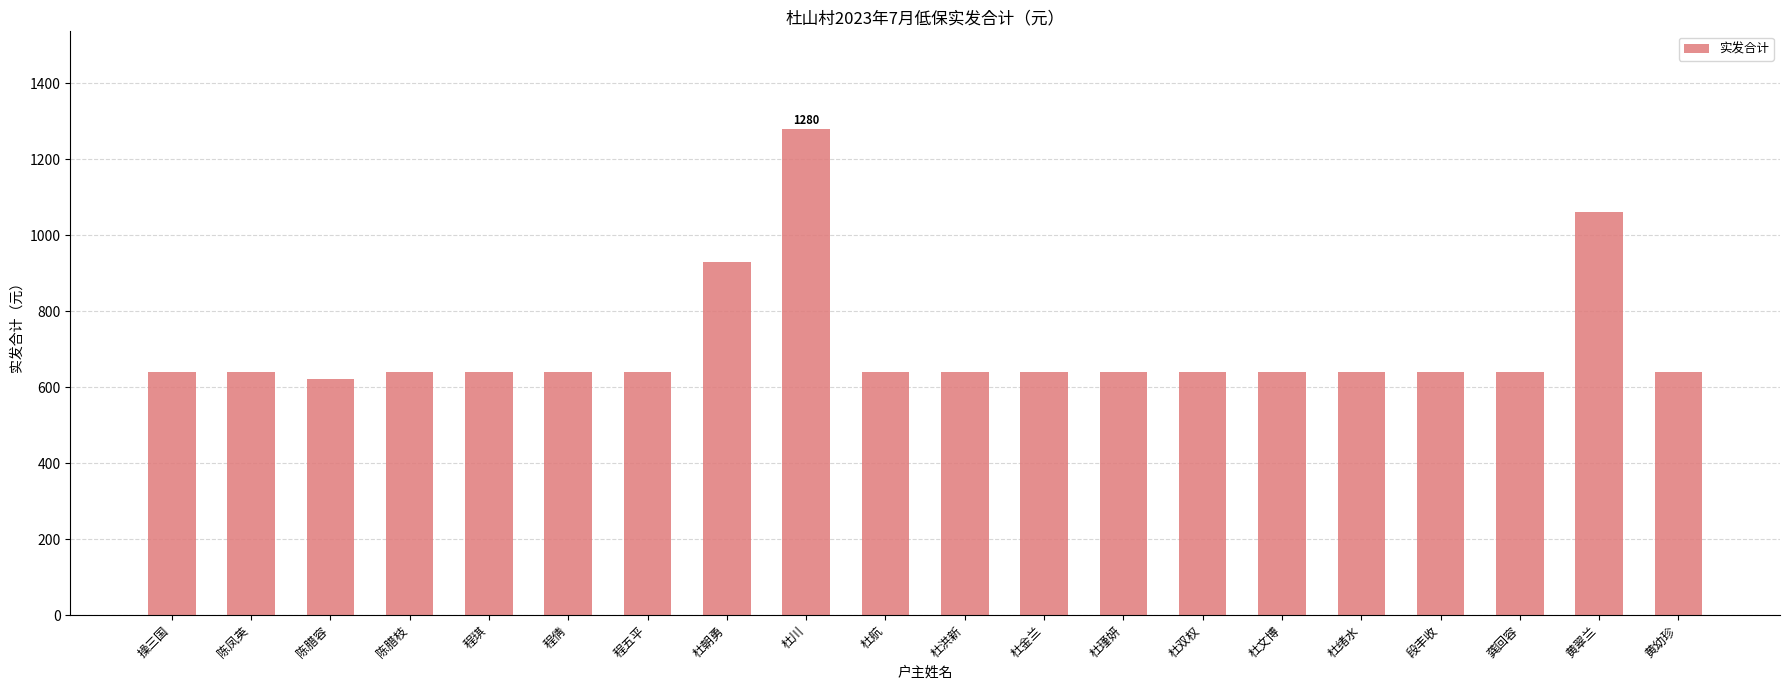

How many data points are less than 640?

1